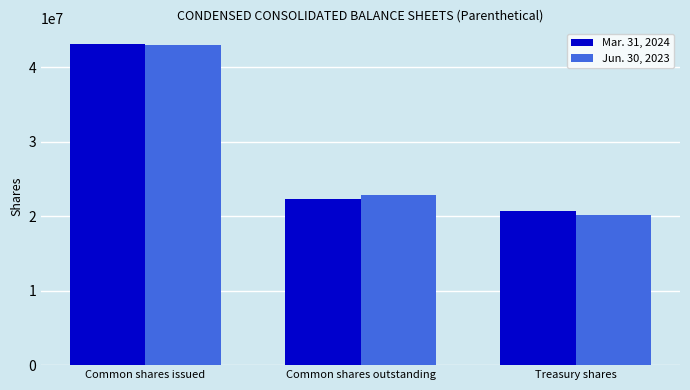

Rank the series by their average value, from lowest to highest.

Jun. 30, 2023, Mar. 31, 2024